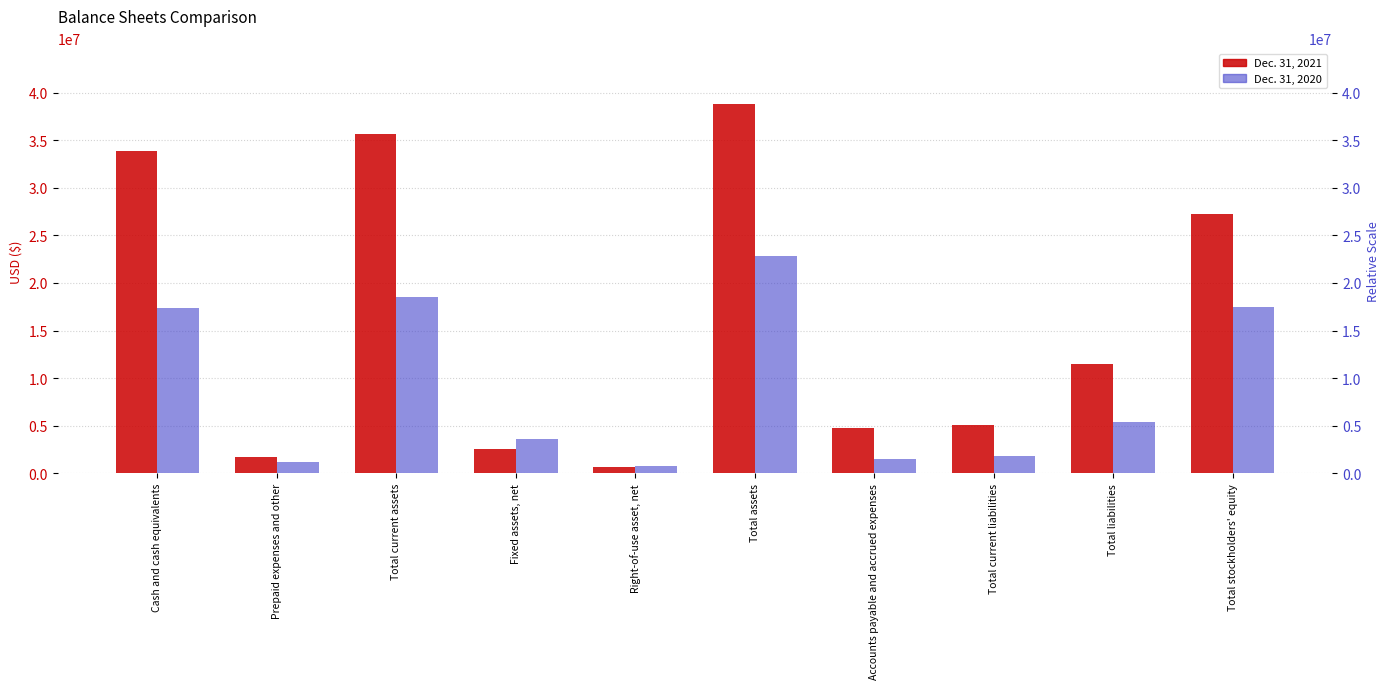

How many bars are there in each group?

2